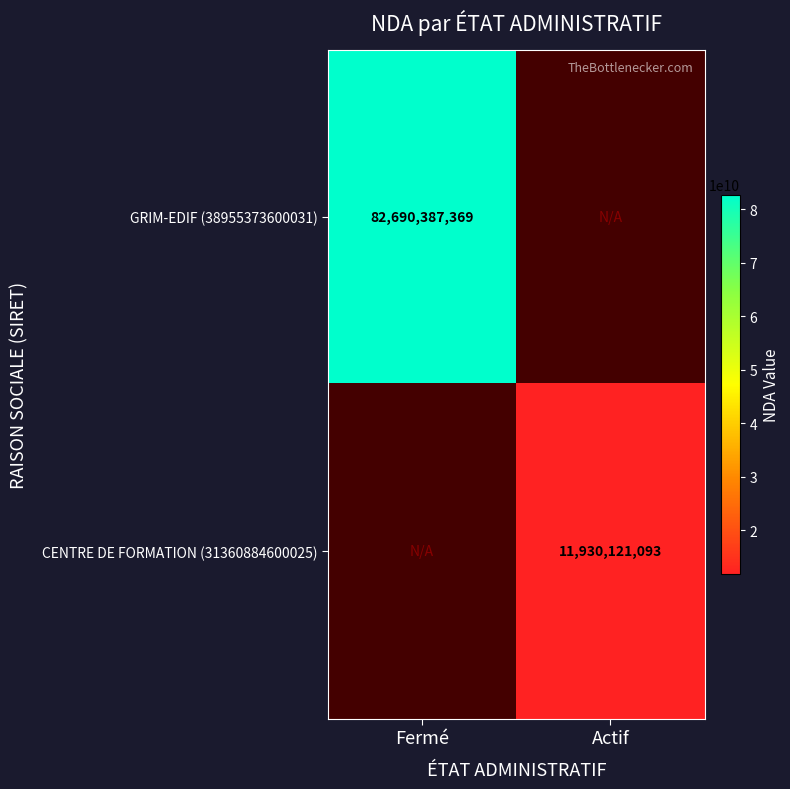

At how many categories does at least one series exceed 38740308329?

1